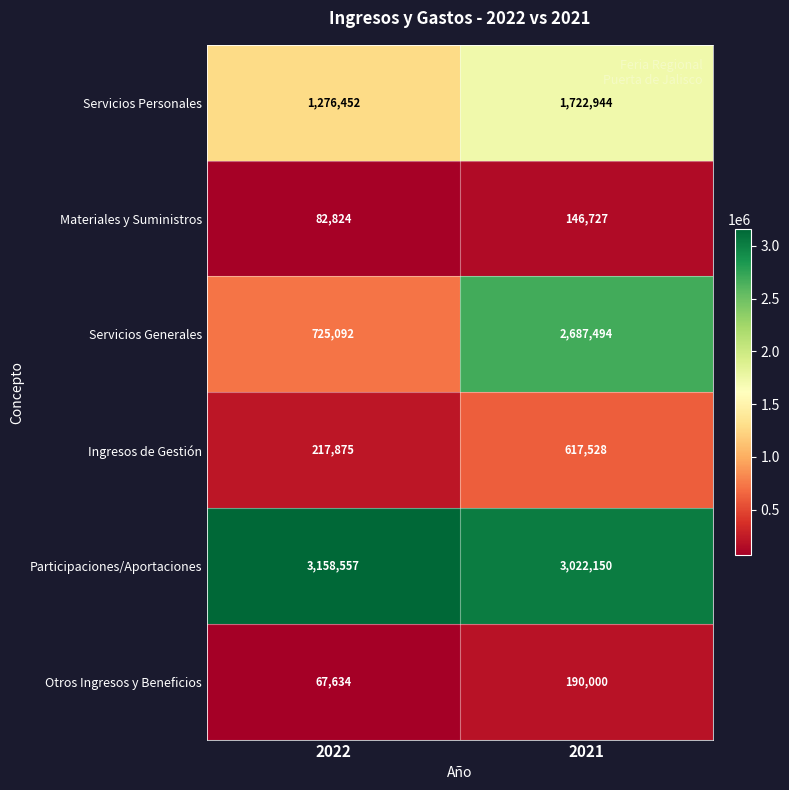

Which series has the widest spread of values?

Servicios Generales